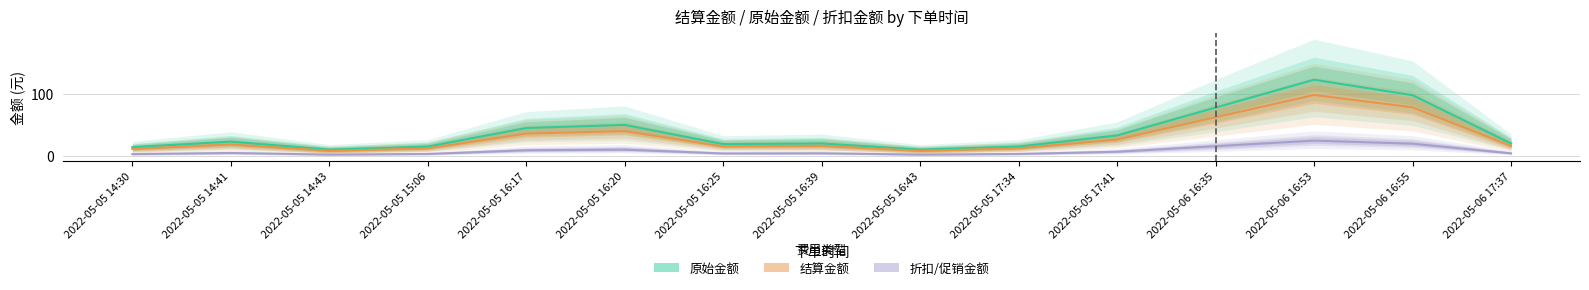

Rank the series by their average value, from lowest to highest.

折扣/促销金额, 结算金额, 原始金额